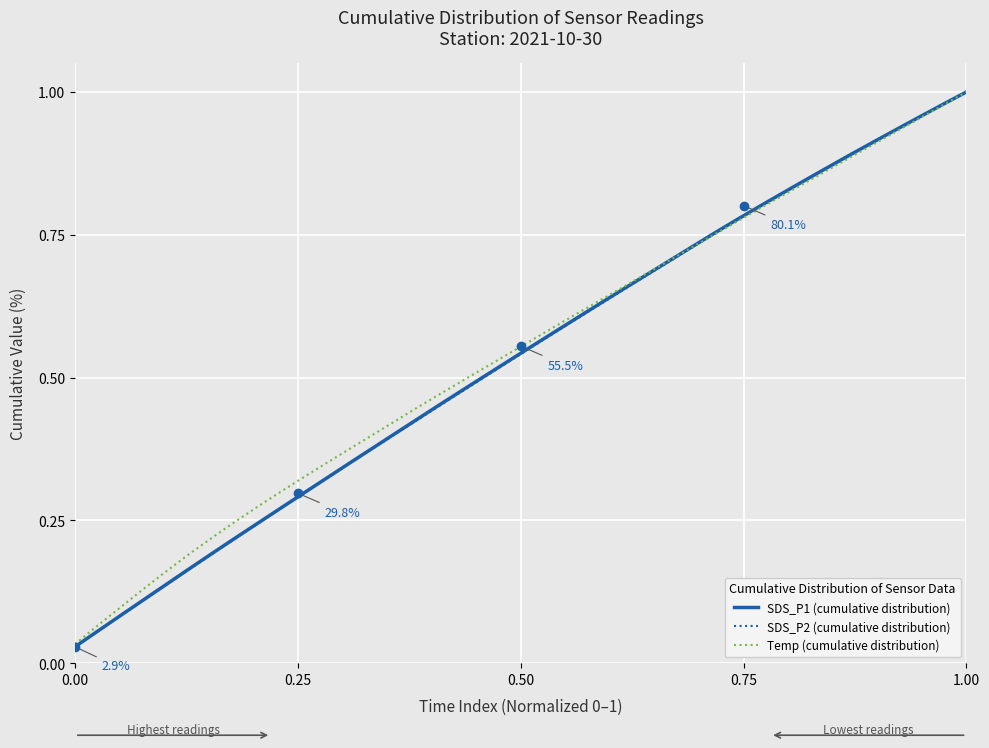

Reading right to left, what are all the values shown in this chart?

SDS_P1 (cumulative distribution): 1.0	1.0	1.0	0.9	0.9	0.9	0.9	0.8	0.8	0.8	0.8	0.8	0.7	0.7	0.7	0.7	0.6	0.6	0.6	0.6	0.5	0.5	0.5	0.5	0.4	0.4	0.4	0.3	0.3	0.3	0.3	0.2	0.2	0.2	0.2	0.1	0.1	0.1	0.1	0.0
SDS_P2 (cumulative distribution): 1.0	1.0	1.0	0.9	0.9	0.9	0.9	0.8	0.8	0.8	0.8	0.8	0.7	0.7	0.7	0.7	0.6	0.6	0.6	0.6	0.5	0.5	0.5	0.5	0.4	0.4	0.4	0.3	0.3	0.3	0.3	0.2	0.2	0.2	0.2	0.1	0.1	0.1	0.1	0.0
Temp (cumulative distribution): 1.0	1.0	1.0	0.9	0.9	0.9	0.9	0.8	0.8	0.8	0.8	0.8	0.7	0.7	0.7	0.7	0.6	0.6	0.6	0.6	0.5	0.5	0.5	0.5	0.4	0.4	0.4	0.4	0.4	0.3	0.3	0.3	0.2	0.2	0.2	0.2	0.1	0.1	0.1	0.0